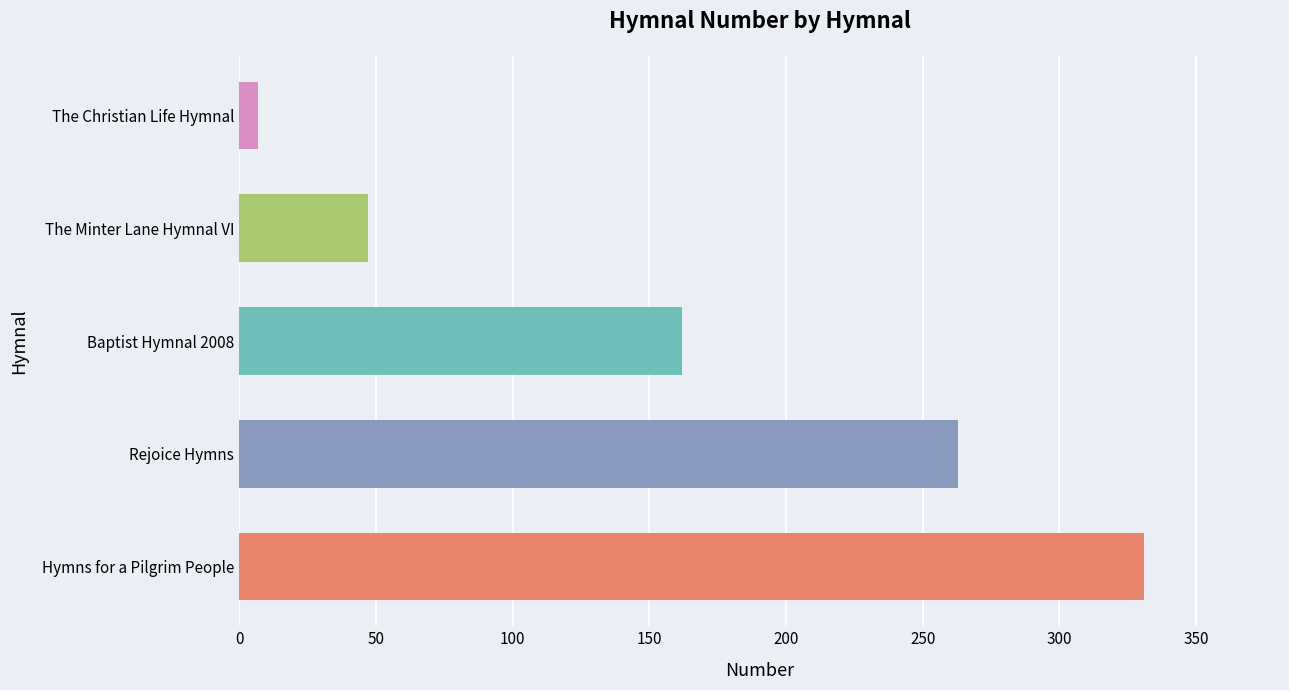

What is the ratio of the value at Rejoice Hymns to the value at Baptist Hymnal 2008?

1.6